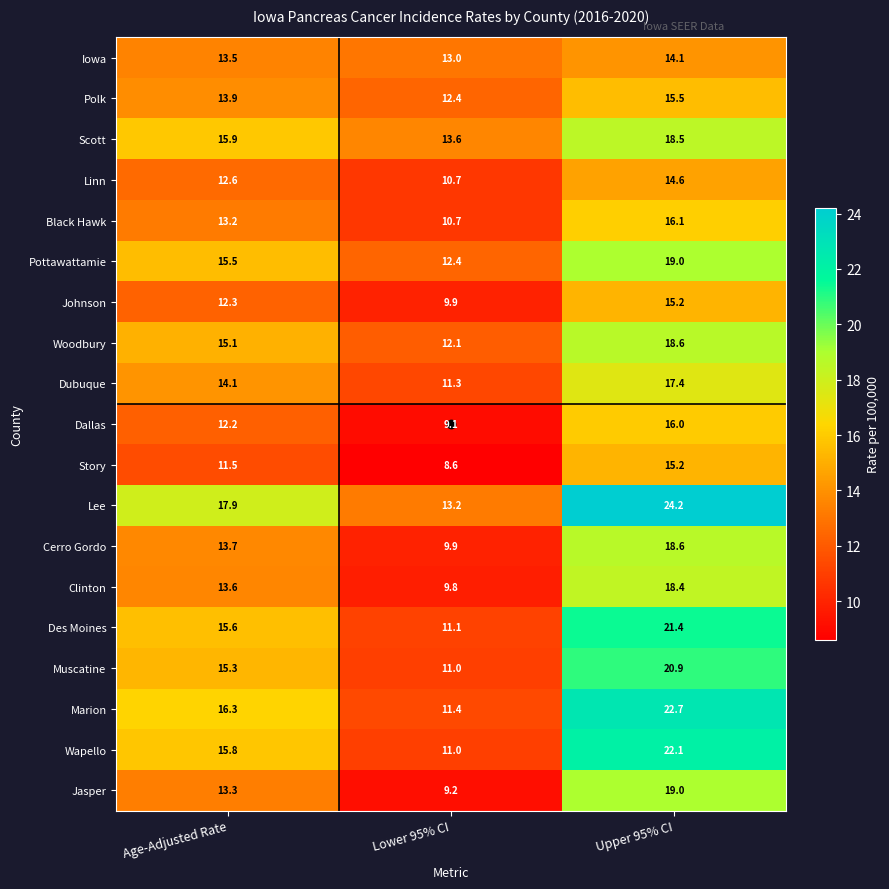

How many categories are shown in the chart?

3